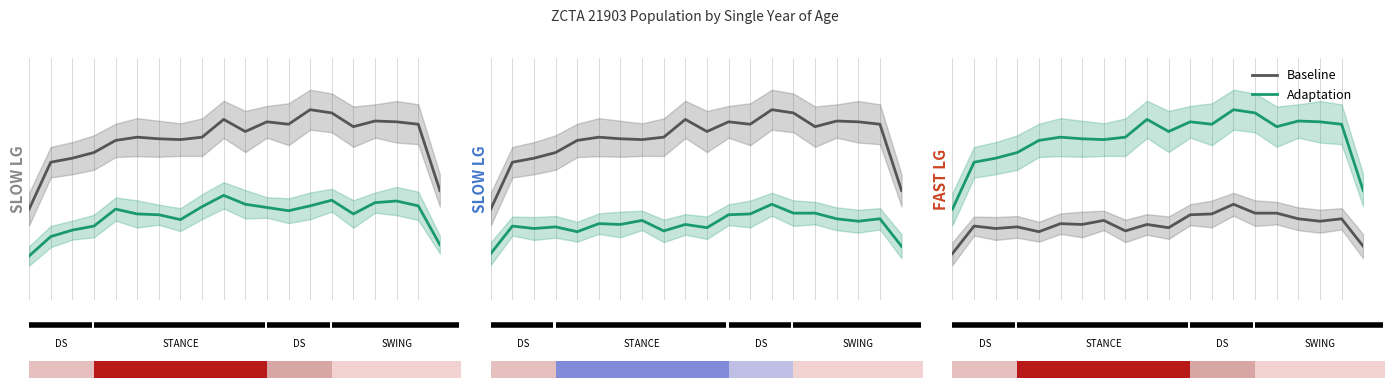

What is the difference between the second highest and second lowest values in the Adaptation series?

32.0